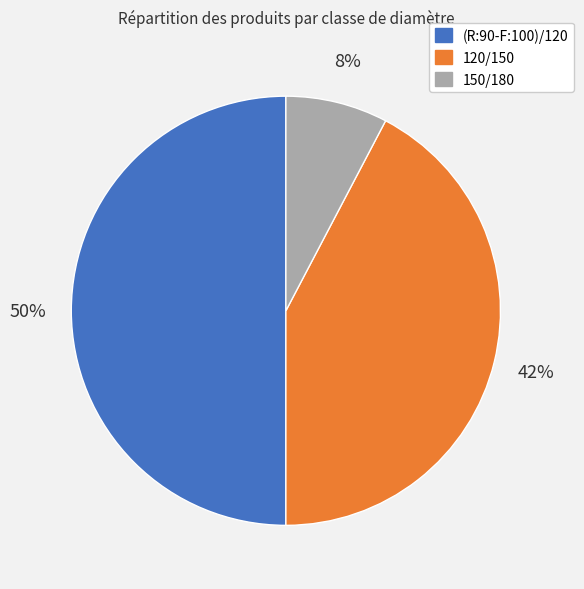

To the nearest percent, what is the difference between the largest and smallest slice percentages?

42%